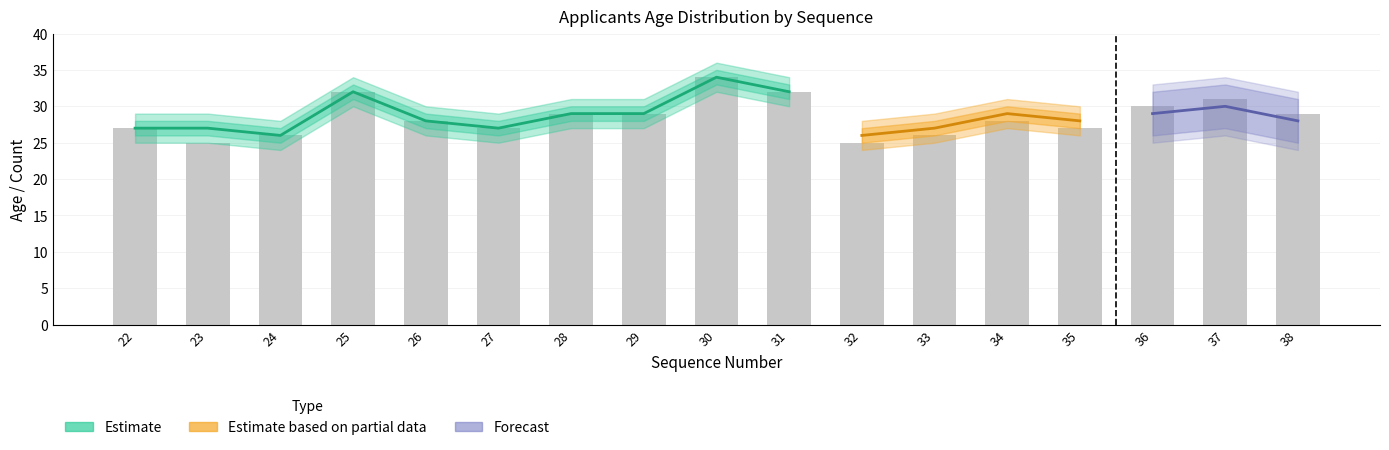

Which label corresponds to the largest value in the chart?

30